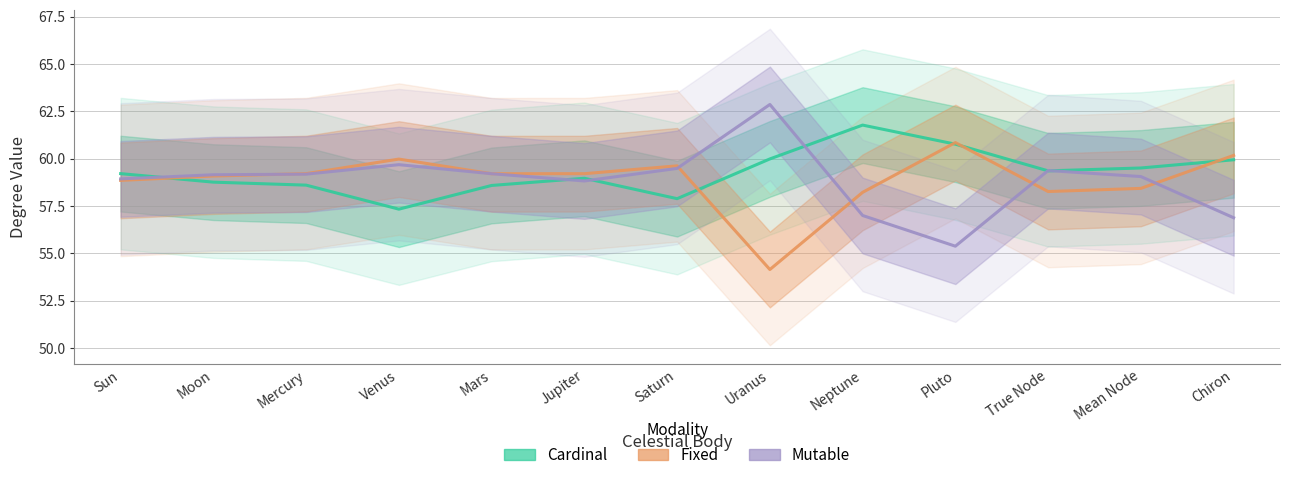

True or false: Fixed has a value of 96.3 at Moon.

False